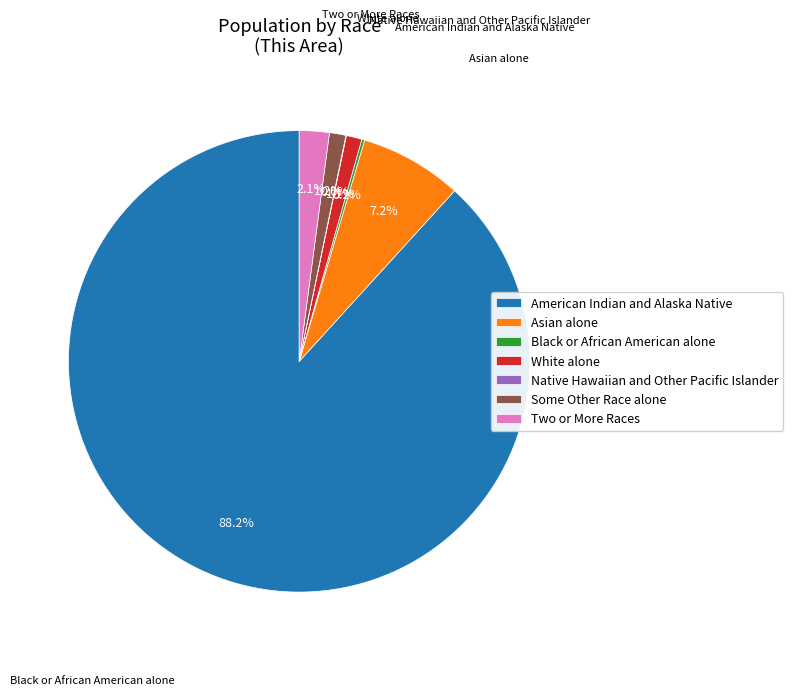

What percentage is NOT represented by Asian alone?

92.8%